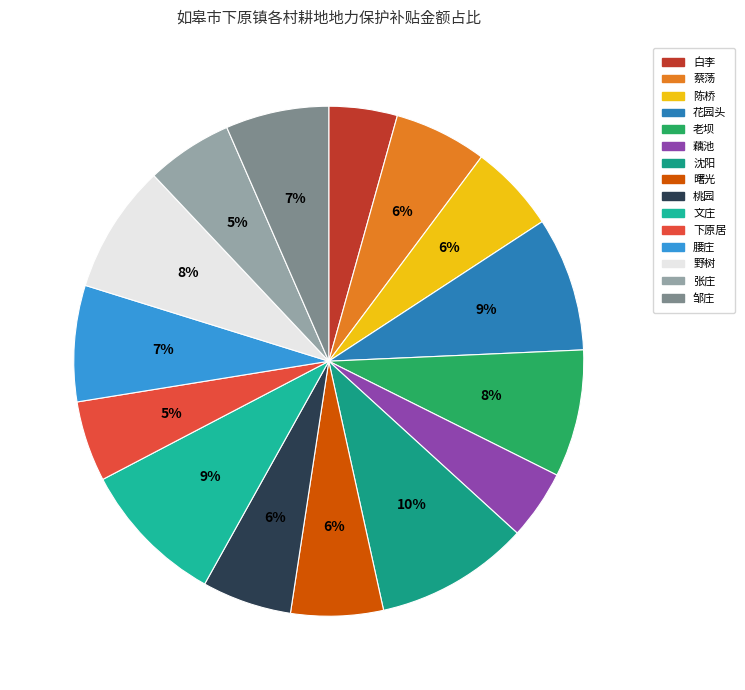

Rank the categories by value from highest to lowest.

沈阳, 文庄, 花园头, 野树, 老坝, 腰庄, 邹庄, 蔡荡, 曙光, 桃园, 陈桥, 张庄, 下原居, 藕池, 白李